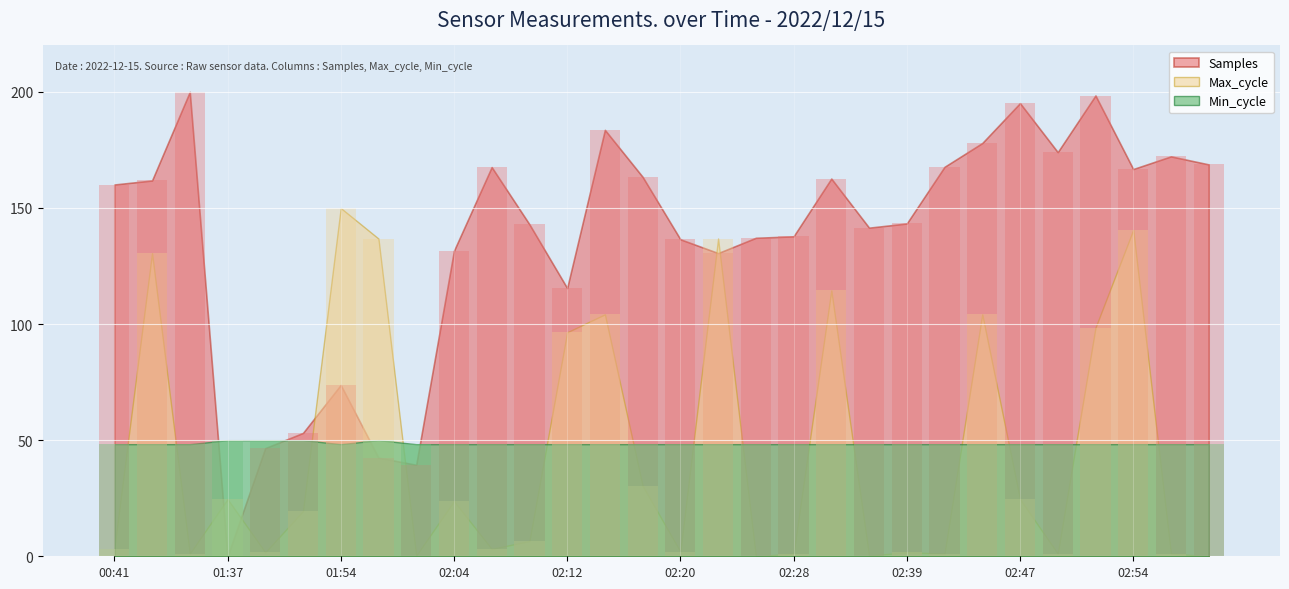

What is the sum of the Min_cycle values at 01:43 and 02:02?

98.3